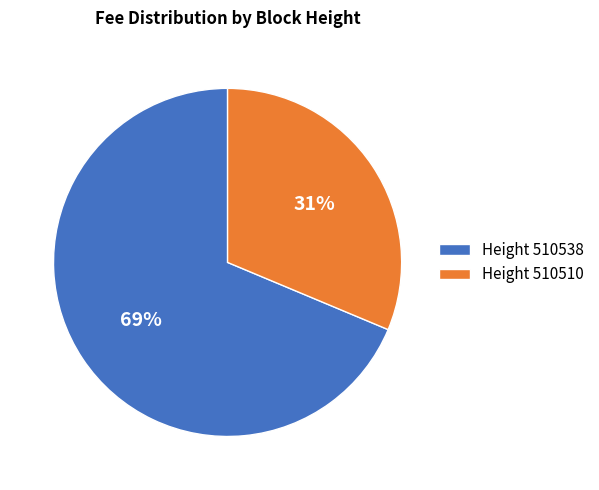

Rank the categories by value from lowest to highest.

Height 510510, Height 510538